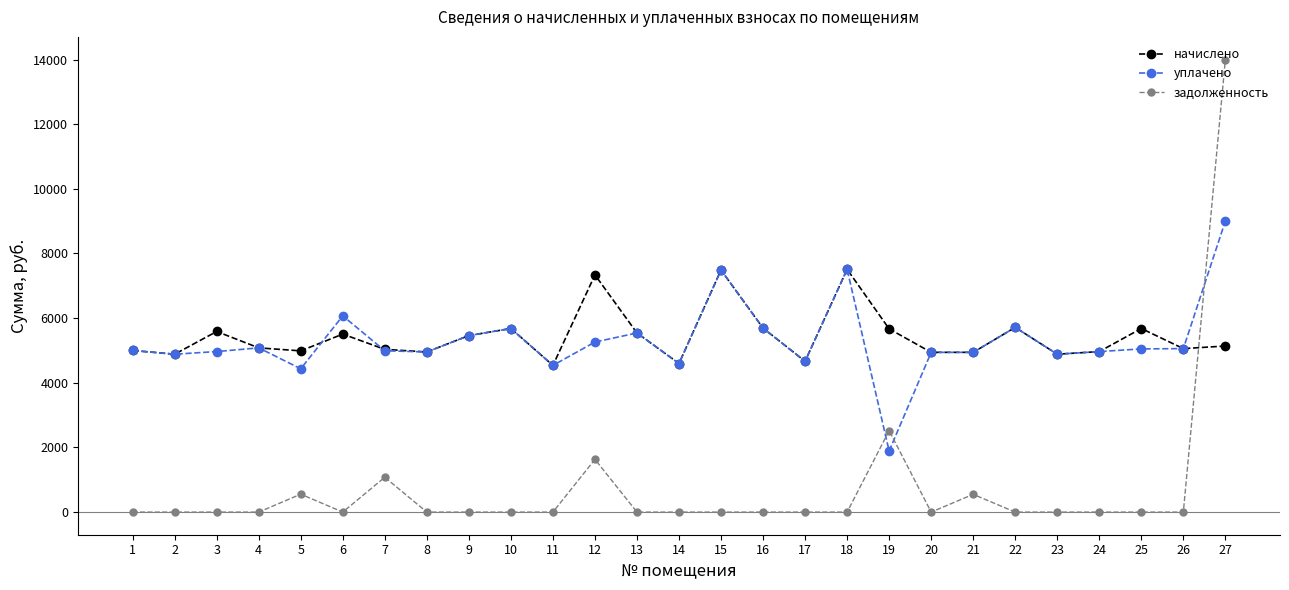

What is the highest value of the задолженность series?

14000.8